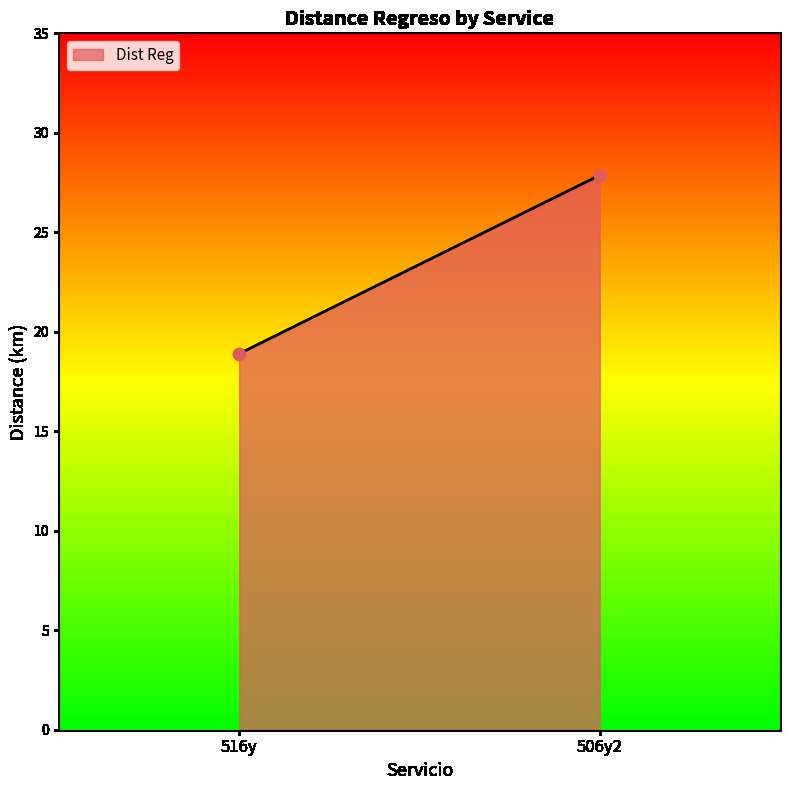

What is the range of X values (max minus min)?

1.0